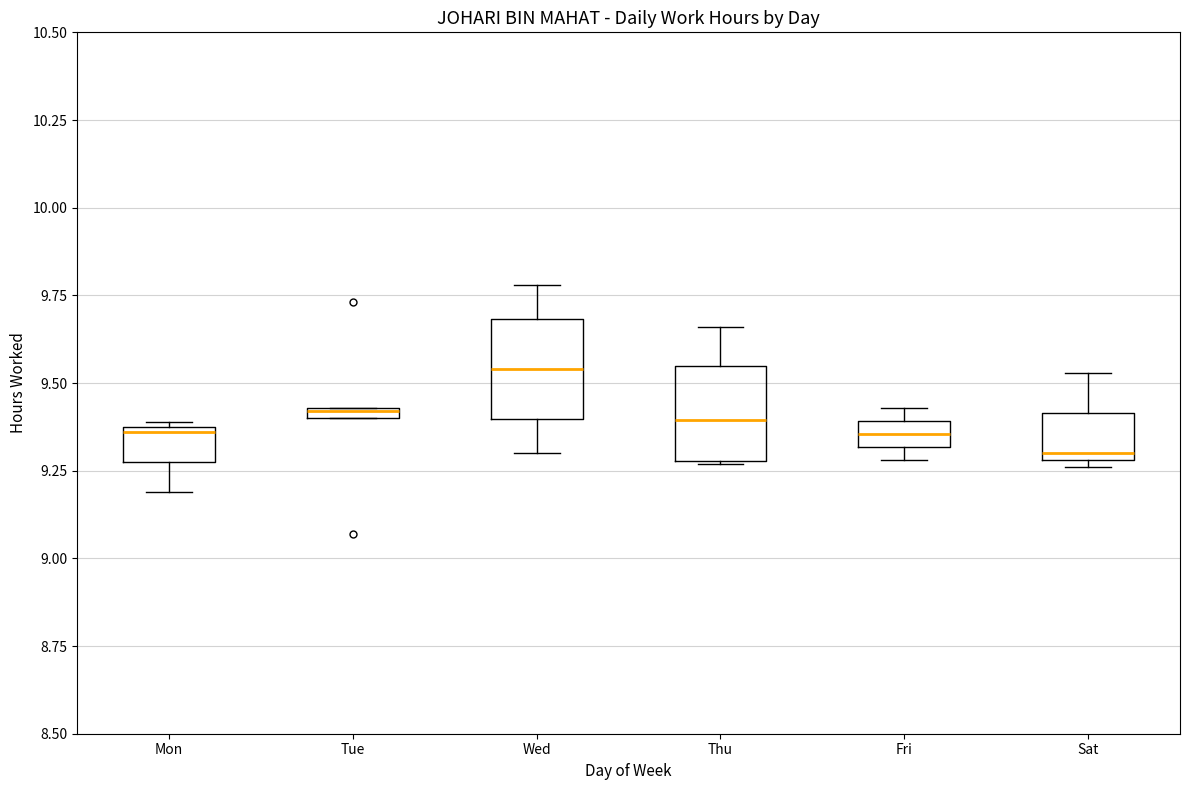

Which box's median line is the lowest?

Sat